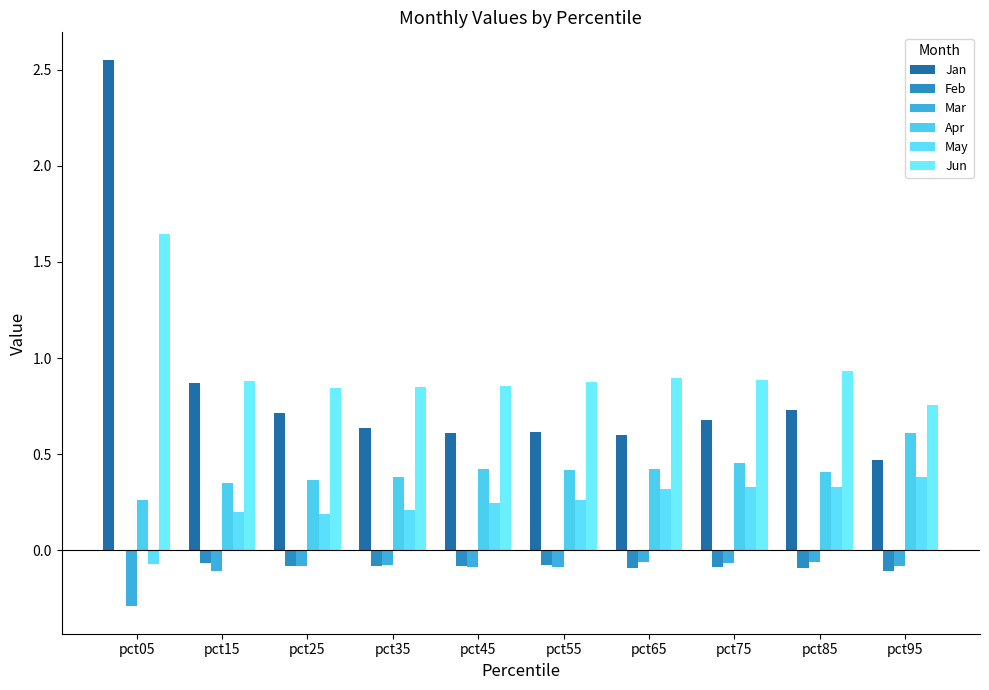

Are the bars horizontal?

No